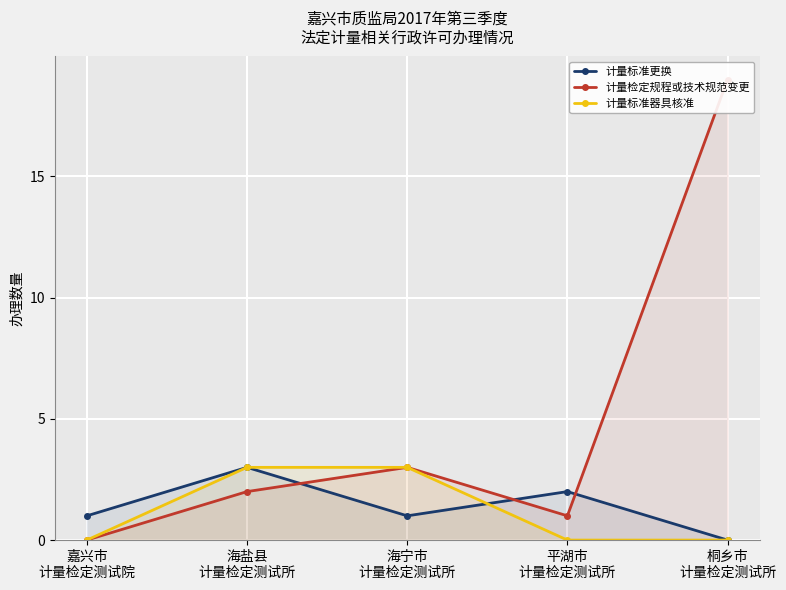

Does the chart display data point markers on the line(s)?

Yes